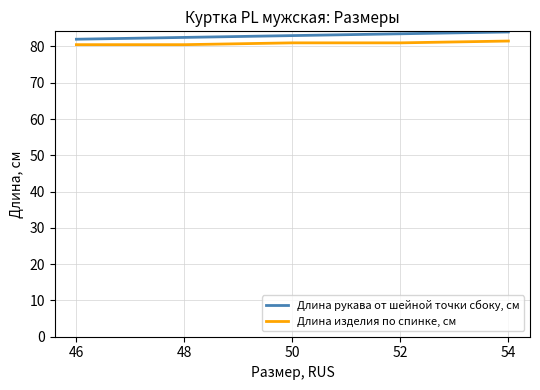

Which series changed the most between 50 and 54?

Длина рукава от шейной точки сбоку, см